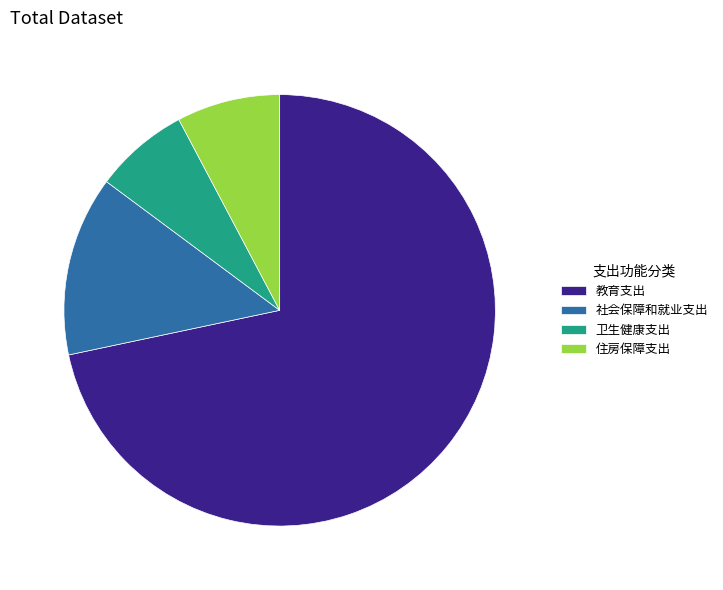

Which has a higher value, 教育支出 or 社会保障和就业支出?

教育支出